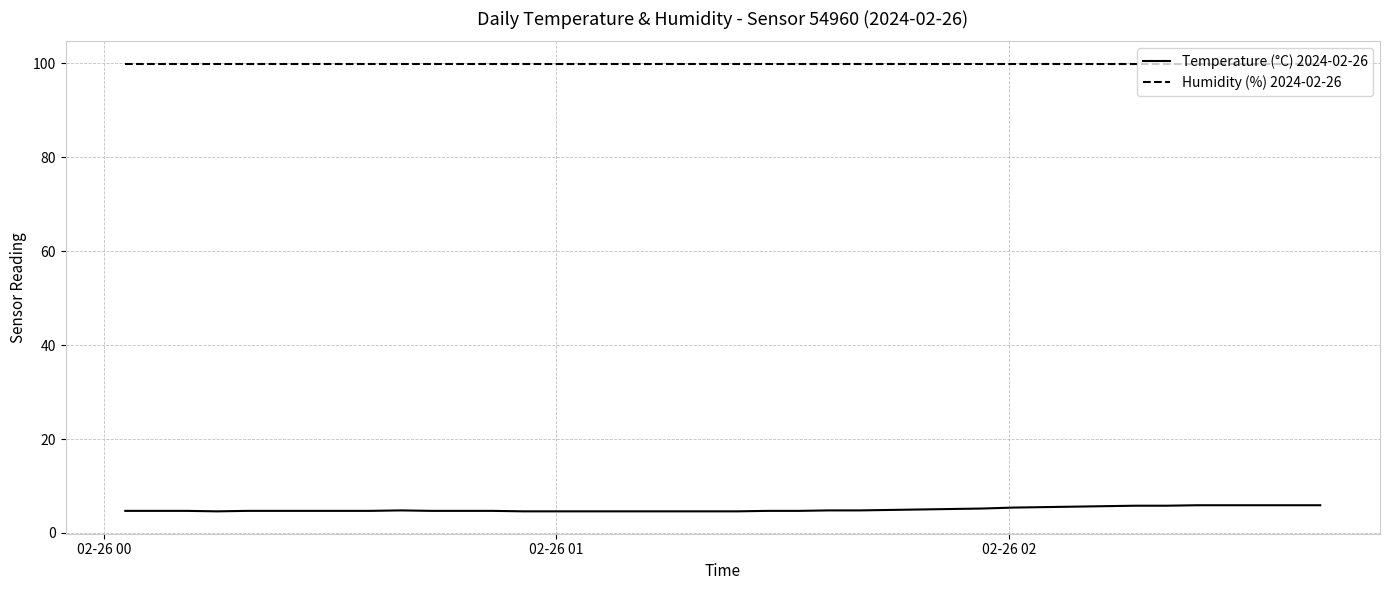

True or false: Humidity (%) 2024-02-26 and Temperature (°C) 2024-02-26 intersect in this chart.

False